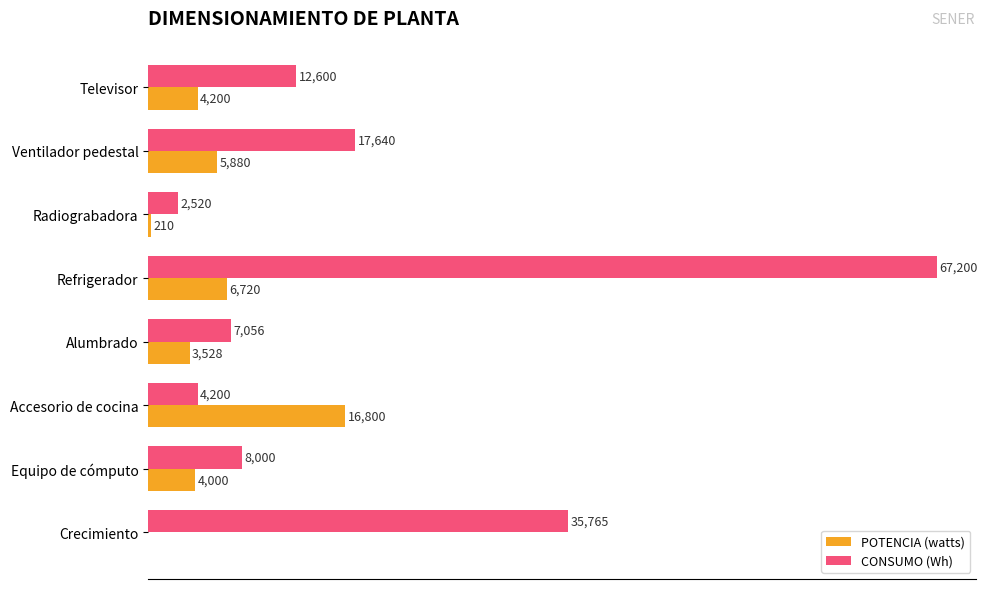

Which series has the largest total across all categories?

CONSUMO (Wh)